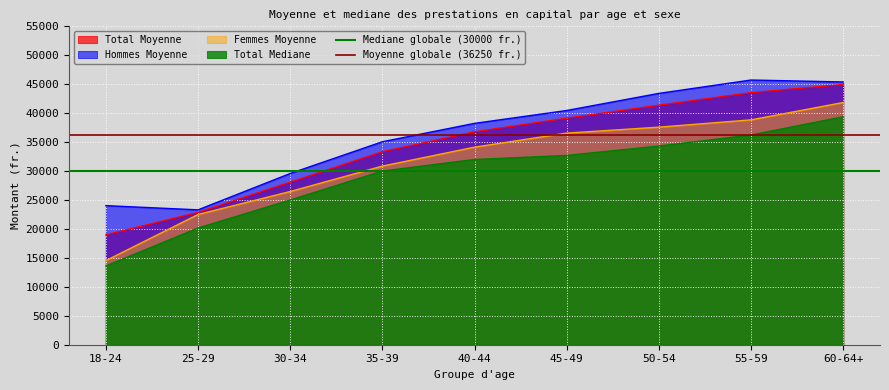

What is the total value across all series at 18-24?

66250.4